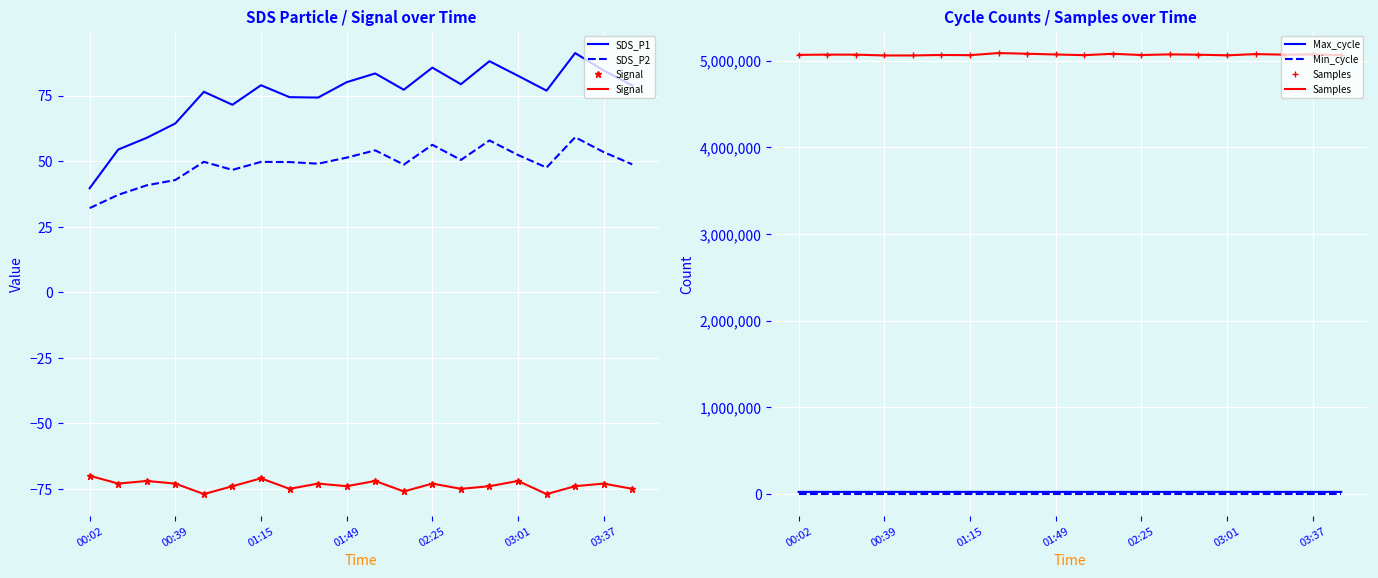

True or false: SDS_P1 and Samples cross at least once.

False